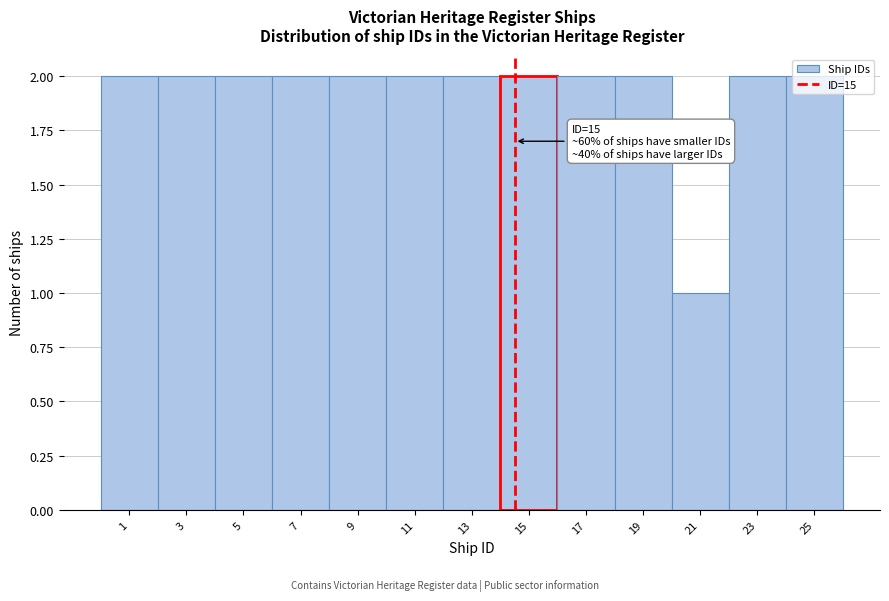

What is the sum of all values?

25